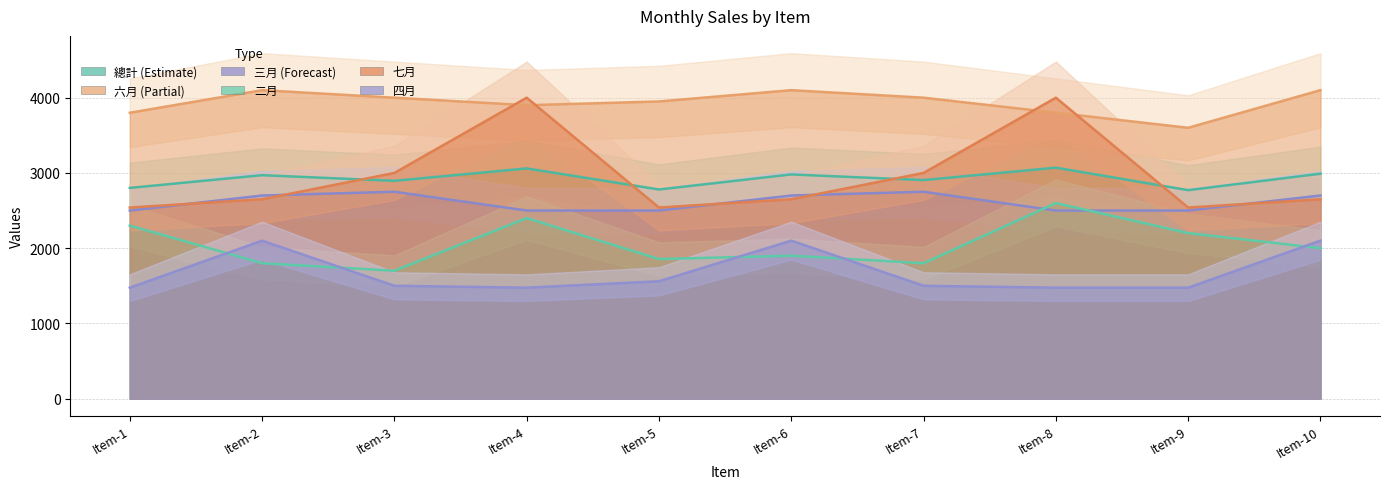

How many values in the 四月 series are below 1500?

4